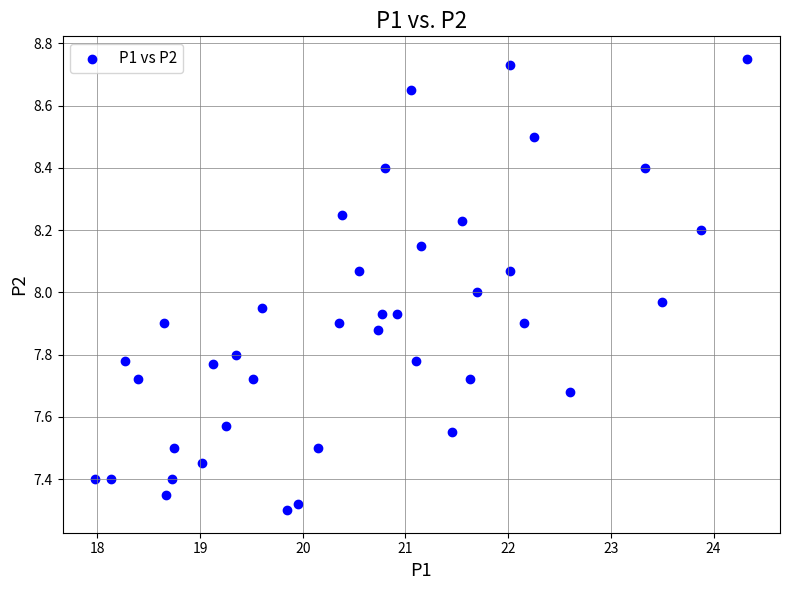

What is the range of X values (max minus min)?

6.3